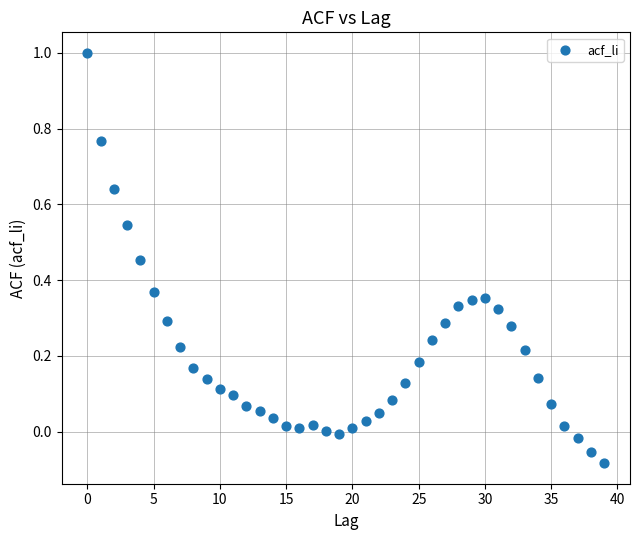

What is the range of Y values (max minus min)?

1.1